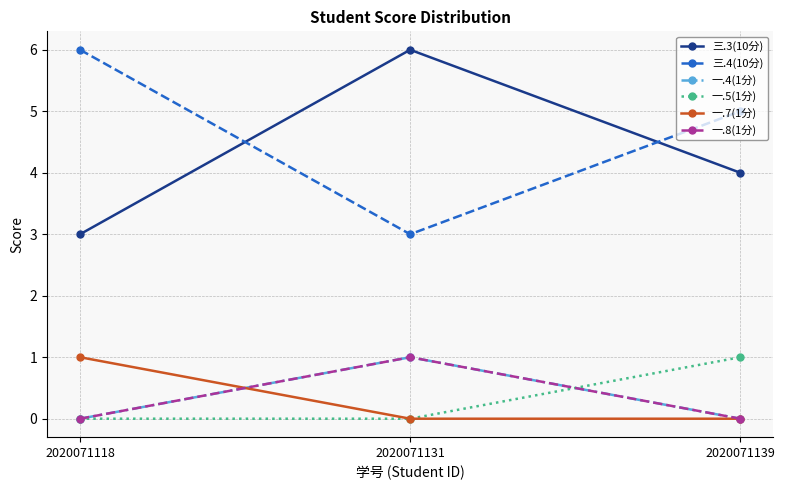

Which series changed the most between 2020071131 and 2020071139?

三.3(10分)